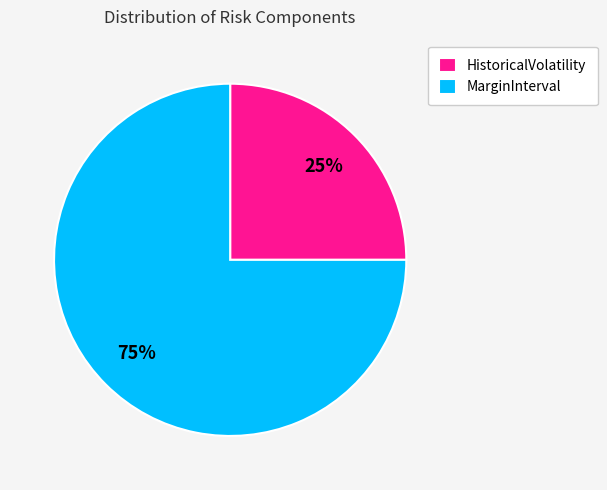

To the nearest percent, what is the average slice percentage?

50%